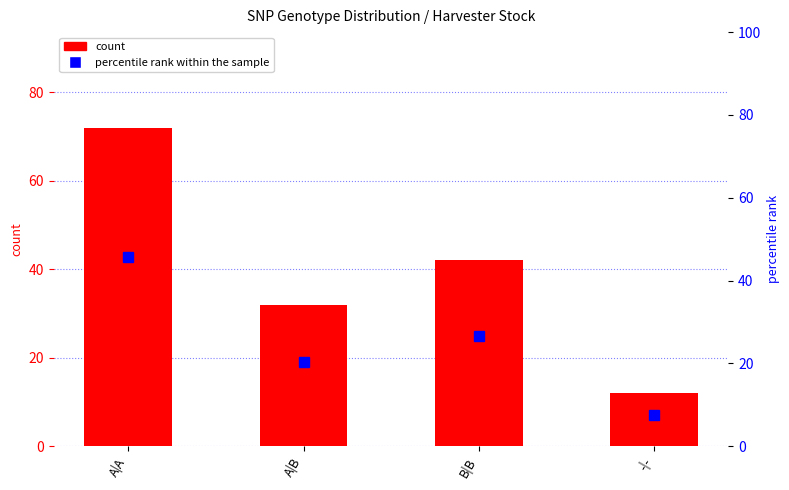

List the labels in order of count value, largest first.

A|A, B|B, A|B, -|-